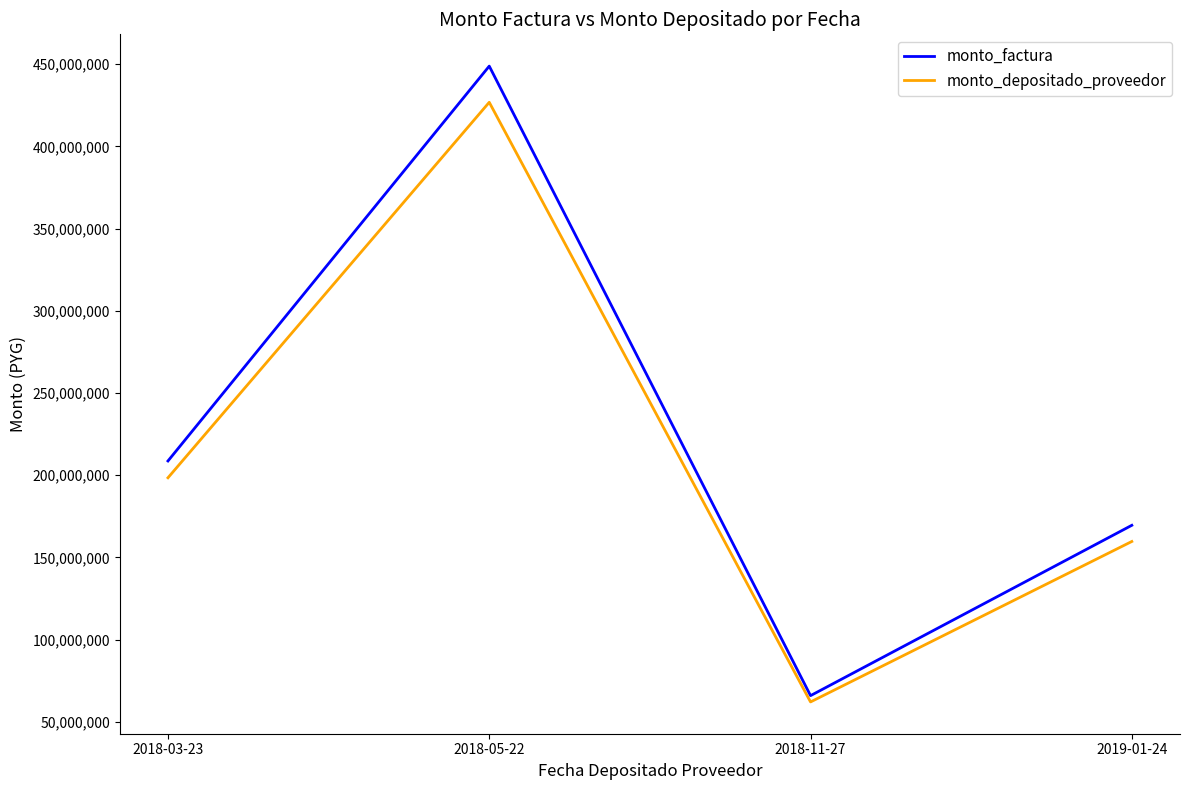

How many interior local peaks does the monto_depositado_proveedor series have?

1